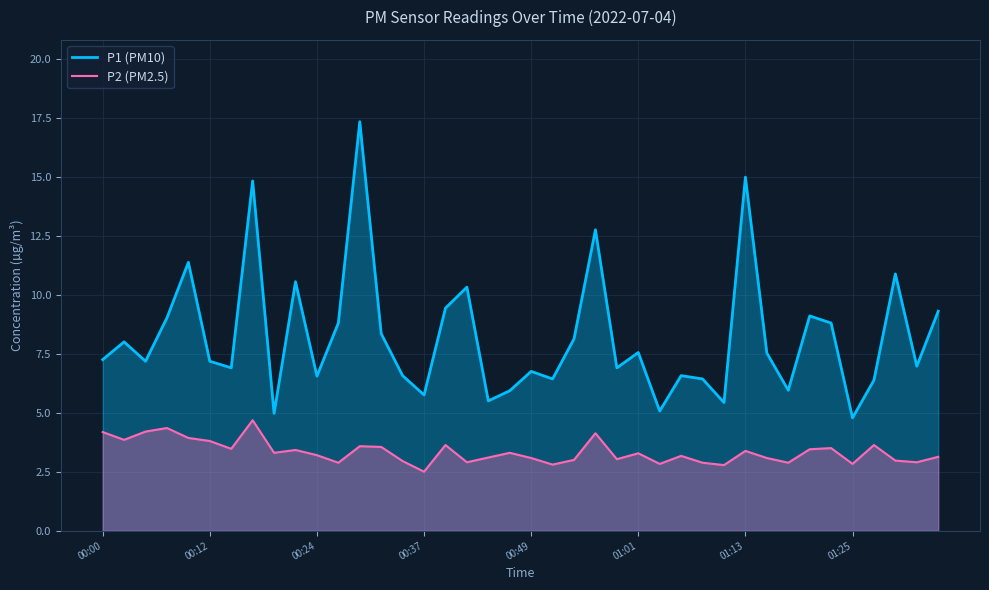

How many values in the P1 (PM10) series are below 7?

18